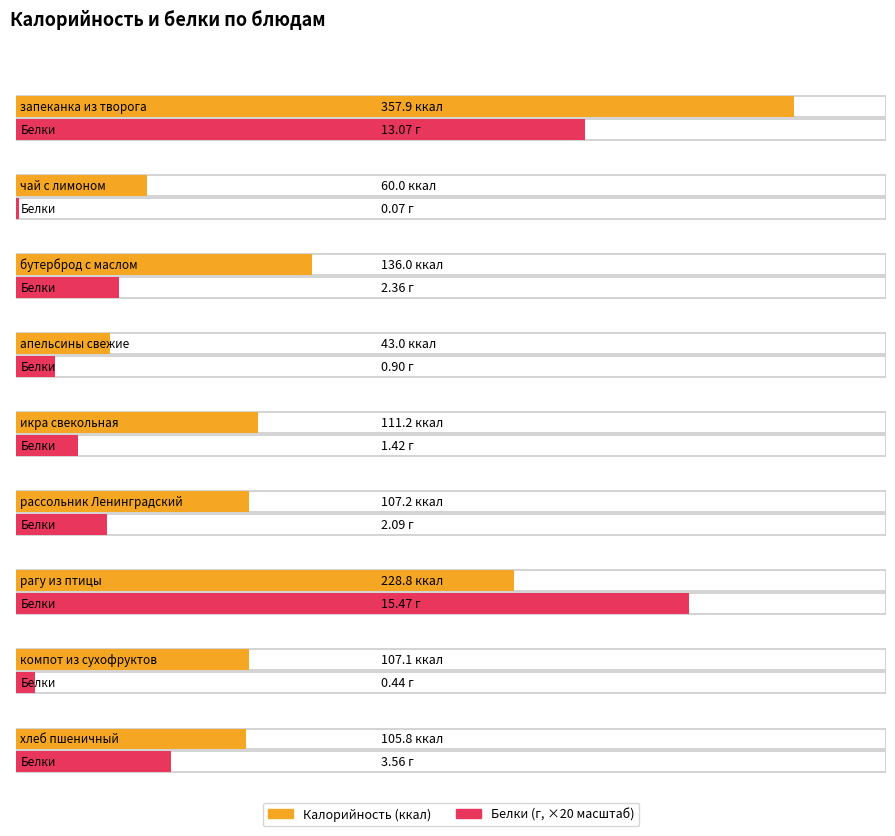

What is the sum of the Калорийность values at чай с лимоном and запеканка из творога?

417.9